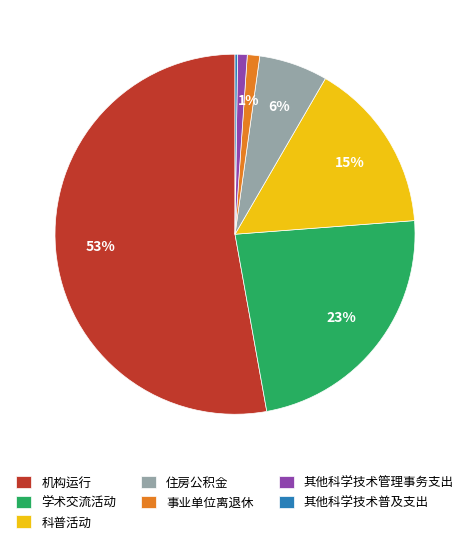

To the nearest percent, what percentage of the pie is 学术交流活动?

23%